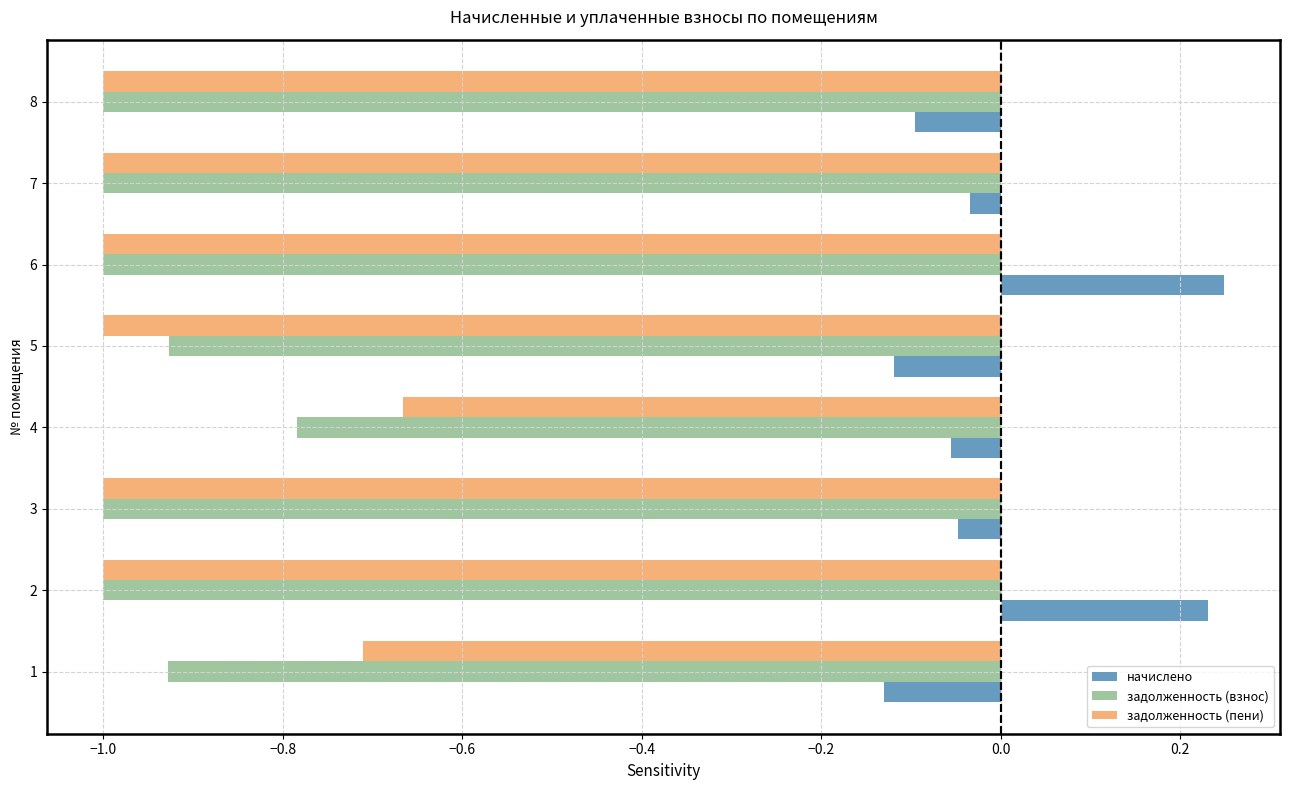

What is the minimum value shown in the chart?

-1.0